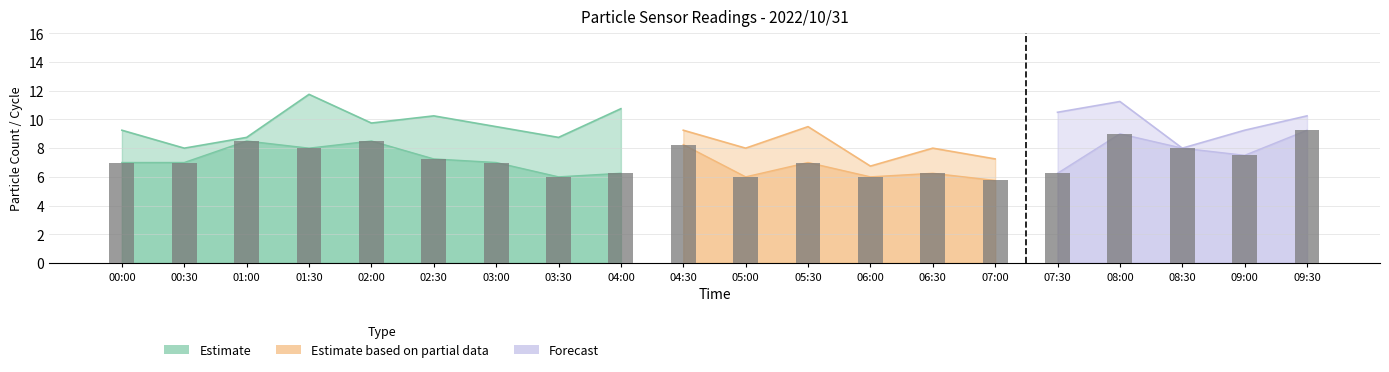

The PMS_P1 series shows 8.8 at 01:00. True or false?

True